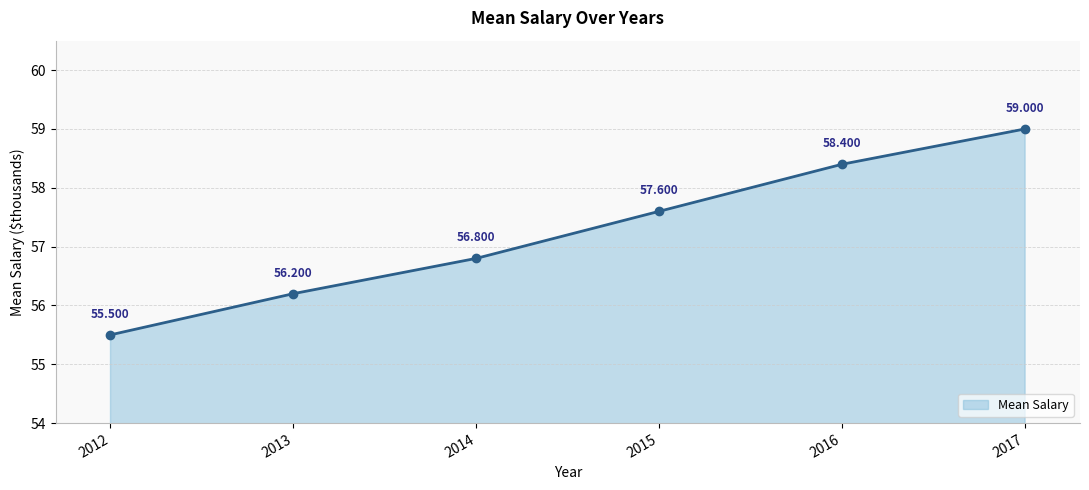

Which label corresponds to the largest value in the chart?

2017